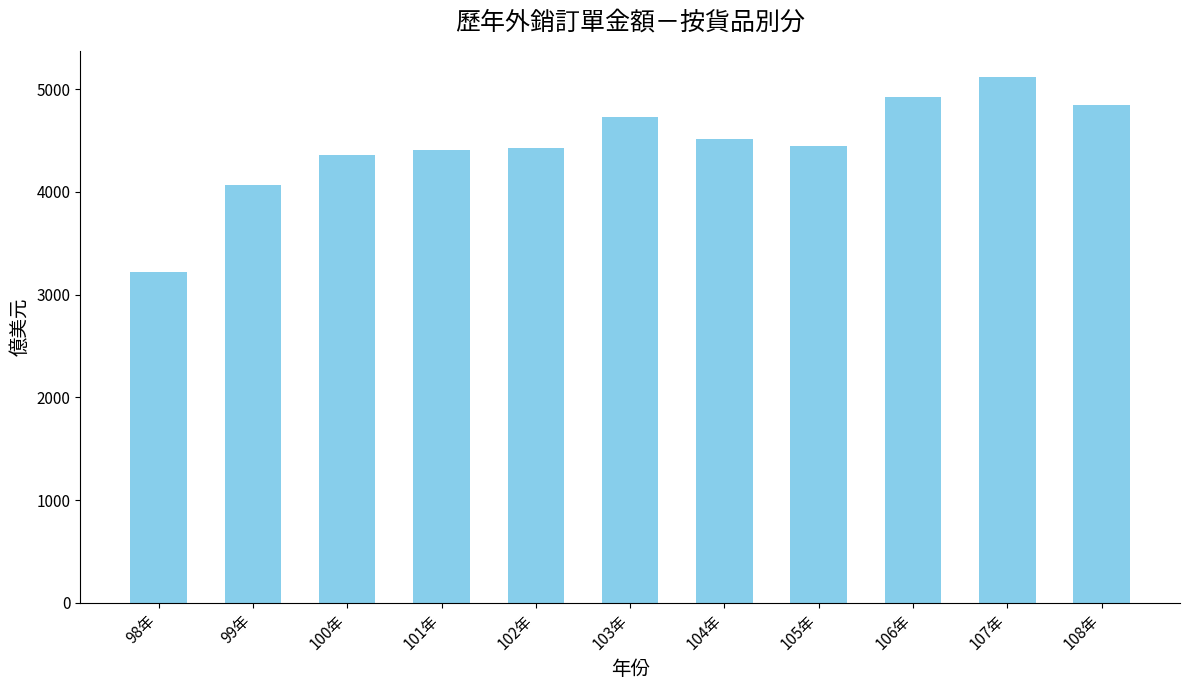

How many series are shown in this chart?

1